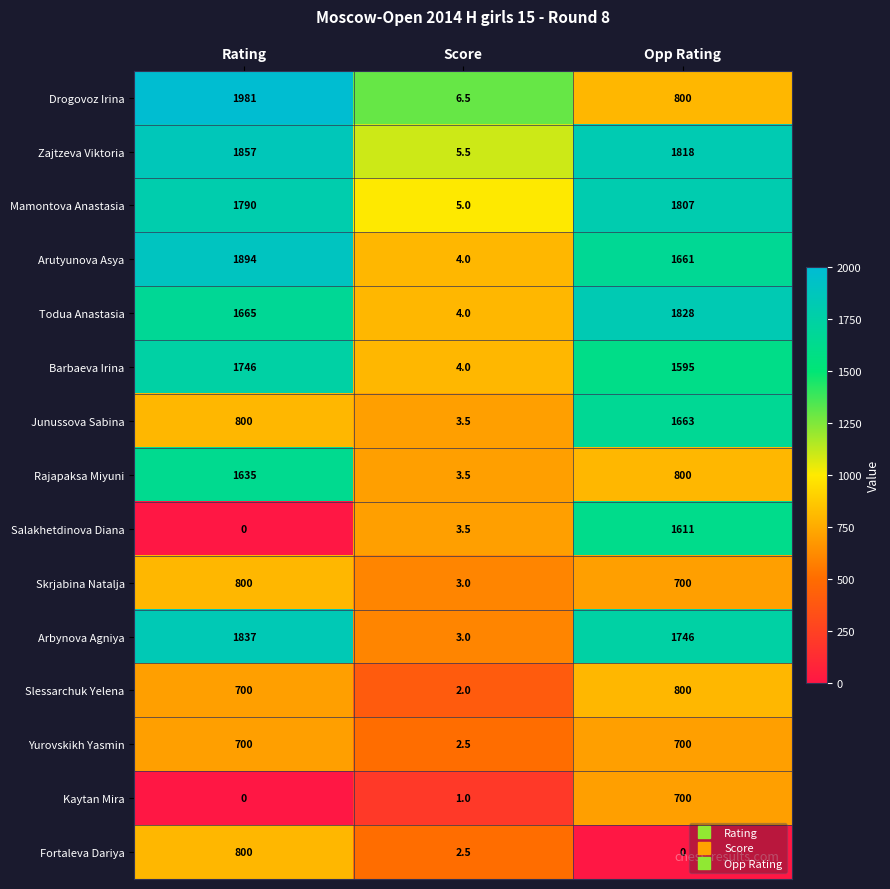

What is the approximate value of Junussova Sabina at Opp Rating?

1663.0